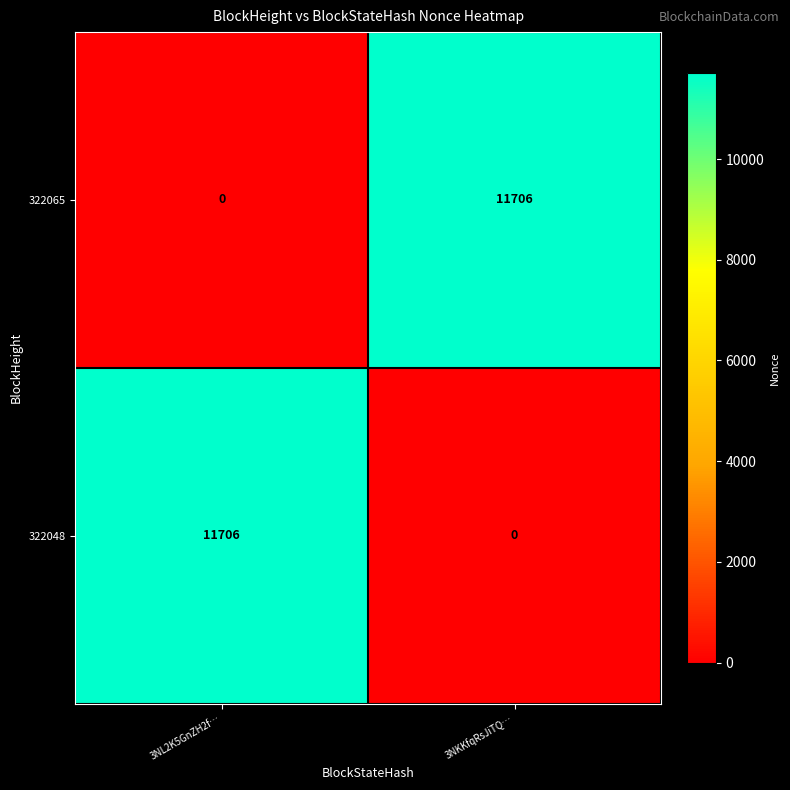

Read the 322065 value at 3NKKfqRsJiTQ….

11706